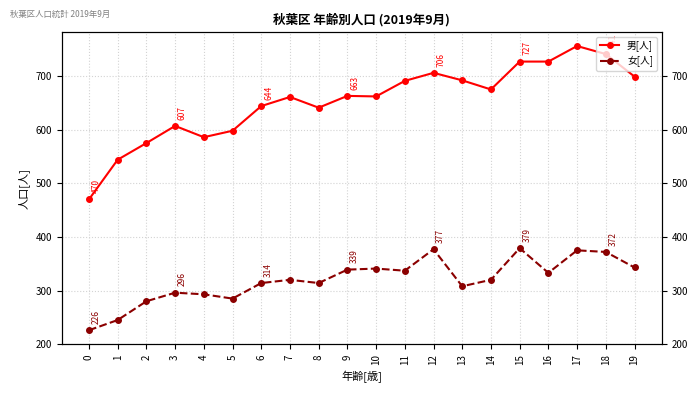

At 5, list the series in order from largest to smallest.

男[人], 女[人]